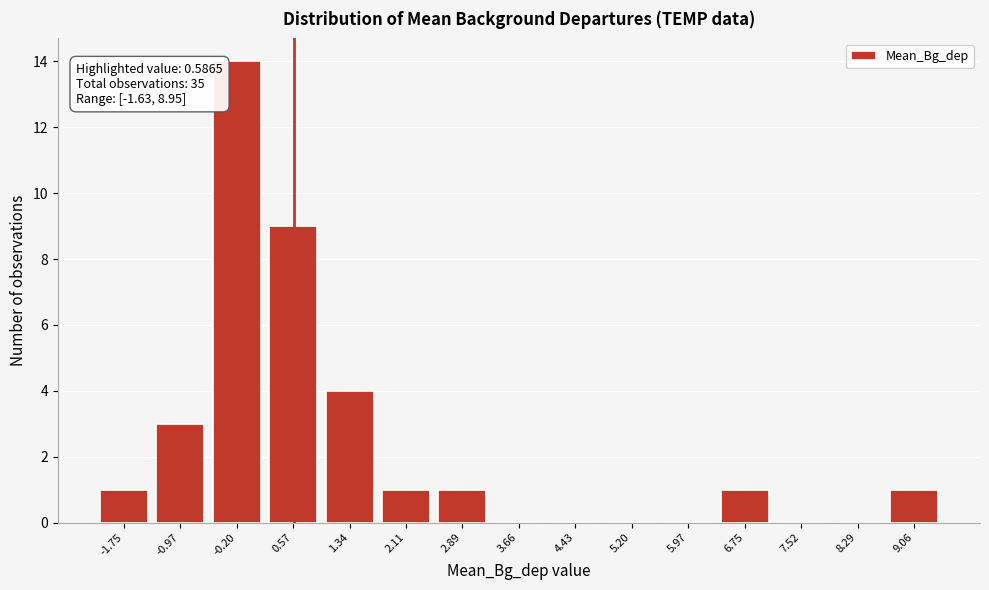

Over which range of the x-axis is the bar tallest?

-0.6 to 0.2